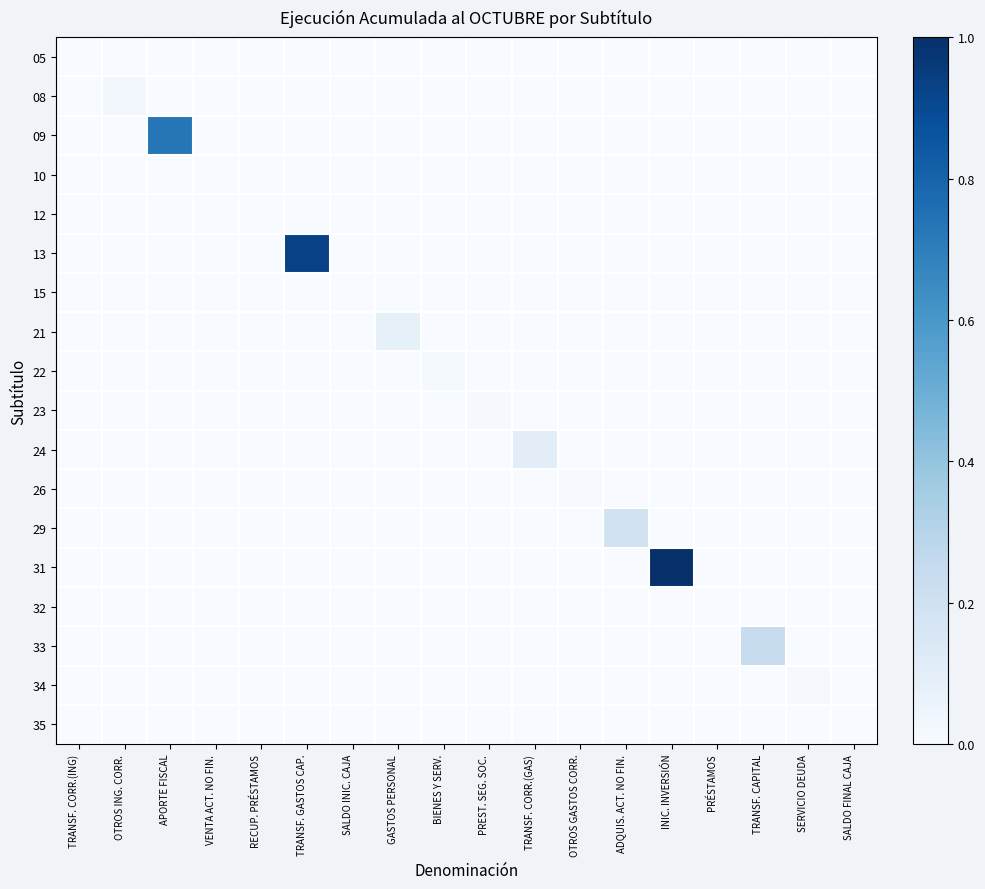

Reading left to right, what are all the values shown in this chart?

05: TRANSF. CORR.(ING)=0.0	OTROS ING. CORR.=0.0	APORTE FISCAL=0.0	VENTA ACT. NO FIN.=0.0	RECUP. PRÉSTAMOS=0.0	TRANSF. GASTOS CAP.=0.0	SALDO INIC. CAJA=0.0	GASTOS PERSONAL=0.0	BIENES Y SERV.=0.0	PREST. SEG. SOC.=0.0	TRANSF. CORR.(GAS)=0.0	OTROS GASTOS CORR.=0.0	ADQUIS. ACT. NO FIN.=0.0	INIC. INVERSIÓN=0.0	PRÉSTAMOS=0.0	TRANSF. CAPITAL=0.0	SERVICIO DEUDA=0.0	SALDO FINAL CAJA=0.0
08: TRANSF. CORR.(ING)=0.0	OTROS ING. CORR.=0.0	APORTE FISCAL=0.0	VENTA ACT. NO FIN.=0.0	RECUP. PRÉSTAMOS=0.0	TRANSF. GASTOS CAP.=0.0	SALDO INIC. CAJA=0.0	GASTOS PERSONAL=0.0	BIENES Y SERV.=0.0	PREST. SEG. SOC.=0.0	TRANSF. CORR.(GAS)=0.0	OTROS GASTOS CORR.=0.0	ADQUIS. ACT. NO FIN.=0.0	INIC. INVERSIÓN=0.0	PRÉSTAMOS=0.0	TRANSF. CAPITAL=0.0	SERVICIO DEUDA=0.0	SALDO FINAL CAJA=0.0
09: TRANSF. CORR.(ING)=0.0	OTROS ING. CORR.=0.0	APORTE FISCAL=0.7	VENTA ACT. NO FIN.=0.0	RECUP. PRÉSTAMOS=0.0	TRANSF. GASTOS CAP.=0.0	SALDO INIC. CAJA=0.0	GASTOS PERSONAL=0.0	BIENES Y SERV.=0.0	PREST. SEG. SOC.=0.0	TRANSF. CORR.(GAS)=0.0	OTROS GASTOS CORR.=0.0	ADQUIS. ACT. NO FIN.=0.0	INIC. INVERSIÓN=0.0	PRÉSTAMOS=0.0	TRANSF. CAPITAL=0.0	SERVICIO DEUDA=0.0	SALDO FINAL CAJA=0.0
10: TRANSF. CORR.(ING)=0.0	OTROS ING. CORR.=0.0	APORTE FISCAL=0.0	VENTA ACT. NO FIN.=0.0	RECUP. PRÉSTAMOS=0.0	TRANSF. GASTOS CAP.=0.0	SALDO INIC. CAJA=0.0	GASTOS PERSONAL=0.0	BIENES Y SERV.=0.0	PREST. SEG. SOC.=0.0	TRANSF. CORR.(GAS)=0.0	OTROS GASTOS CORR.=0.0	ADQUIS. ACT. NO FIN.=0.0	INIC. INVERSIÓN=0.0	PRÉSTAMOS=0.0	TRANSF. CAPITAL=0.0	SERVICIO DEUDA=0.0	SALDO FINAL CAJA=0.0
12: TRANSF. CORR.(ING)=0.0	OTROS ING. CORR.=0.0	APORTE FISCAL=0.0	VENTA ACT. NO FIN.=0.0	RECUP. PRÉSTAMOS=0.0	TRANSF. GASTOS CAP.=0.0	SALDO INIC. CAJA=0.0	GASTOS PERSONAL=0.0	BIENES Y SERV.=0.0	PREST. SEG. SOC.=0.0	TRANSF. CORR.(GAS)=0.0	OTROS GASTOS CORR.=0.0	ADQUIS. ACT. NO FIN.=0.0	INIC. INVERSIÓN=0.0	PRÉSTAMOS=0.0	TRANSF. CAPITAL=0.0	SERVICIO DEUDA=0.0	SALDO FINAL CAJA=0.0
13: TRANSF. CORR.(ING)=0.0	OTROS ING. CORR.=0.0	APORTE FISCAL=0.0	VENTA ACT. NO FIN.=0.0	RECUP. PRÉSTAMOS=0.0	TRANSF. GASTOS CAP.=0.9	SALDO INIC. CAJA=0.0	GASTOS PERSONAL=0.0	BIENES Y SERV.=0.0	PREST. SEG. SOC.=0.0	TRANSF. CORR.(GAS)=0.0	OTROS GASTOS CORR.=0.0	ADQUIS. ACT. NO FIN.=0.0	INIC. INVERSIÓN=0.0	PRÉSTAMOS=0.0	TRANSF. CAPITAL=0.0	SERVICIO DEUDA=0.0	SALDO FINAL CAJA=0.0
15: TRANSF. CORR.(ING)=0.0	OTROS ING. CORR.=0.0	APORTE FISCAL=0.0	VENTA ACT. NO FIN.=0.0	RECUP. PRÉSTAMOS=0.0	TRANSF. GASTOS CAP.=0.0	SALDO INIC. CAJA=0.0	GASTOS PERSONAL=0.0	BIENES Y SERV.=0.0	PREST. SEG. SOC.=0.0	TRANSF. CORR.(GAS)=0.0	OTROS GASTOS CORR.=0.0	ADQUIS. ACT. NO FIN.=0.0	INIC. INVERSIÓN=0.0	PRÉSTAMOS=0.0	TRANSF. CAPITAL=0.0	SERVICIO DEUDA=0.0	SALDO FINAL CAJA=0.0
21: TRANSF. CORR.(ING)=0.0	OTROS ING. CORR.=0.0	APORTE FISCAL=0.0	VENTA ACT. NO FIN.=0.0	RECUP. PRÉSTAMOS=0.0	TRANSF. GASTOS CAP.=0.0	SALDO INIC. CAJA=0.0	GASTOS PERSONAL=0.1	BIENES Y SERV.=0.0	PREST. SEG. SOC.=0.0	TRANSF. CORR.(GAS)=0.0	OTROS GASTOS CORR.=0.0	ADQUIS. ACT. NO FIN.=0.0	INIC. INVERSIÓN=0.0	PRÉSTAMOS=0.0	TRANSF. CAPITAL=0.0	SERVICIO DEUDA=0.0	SALDO FINAL CAJA=0.0
22: TRANSF. CORR.(ING)=0.0	OTROS ING. CORR.=0.0	APORTE FISCAL=0.0	VENTA ACT. NO FIN.=0.0	RECUP. PRÉSTAMOS=0.0	TRANSF. GASTOS CAP.=0.0	SALDO INIC. CAJA=0.0	GASTOS PERSONAL=0.0	BIENES Y SERV.=0.0	PREST. SEG. SOC.=0.0	TRANSF. CORR.(GAS)=0.0	OTROS GASTOS CORR.=0.0	ADQUIS. ACT. NO FIN.=0.0	INIC. INVERSIÓN=0.0	PRÉSTAMOS=0.0	TRANSF. CAPITAL=0.0	SERVICIO DEUDA=0.0	SALDO FINAL CAJA=0.0
23: TRANSF. CORR.(ING)=0.0	OTROS ING. CORR.=0.0	APORTE FISCAL=0.0	VENTA ACT. NO FIN.=0.0	RECUP. PRÉSTAMOS=0.0	TRANSF. GASTOS CAP.=0.0	SALDO INIC. CAJA=0.0	GASTOS PERSONAL=0.0	BIENES Y SERV.=0.0	PREST. SEG. SOC.=0.0	TRANSF. CORR.(GAS)=0.0	OTROS GASTOS CORR.=0.0	ADQUIS. ACT. NO FIN.=0.0	INIC. INVERSIÓN=0.0	PRÉSTAMOS=0.0	TRANSF. CAPITAL=0.0	SERVICIO DEUDA=0.0	SALDO FINAL CAJA=0.0
24: TRANSF. CORR.(ING)=0.0	OTROS ING. CORR.=0.0	APORTE FISCAL=0.0	VENTA ACT. NO FIN.=0.0	RECUP. PRÉSTAMOS=0.0	TRANSF. GASTOS CAP.=0.0	SALDO INIC. CAJA=0.0	GASTOS PERSONAL=0.0	BIENES Y SERV.=0.0	PREST. SEG. SOC.=0.0	TRANSF. CORR.(GAS)=0.1	OTROS GASTOS CORR.=0.0	ADQUIS. ACT. NO FIN.=0.0	INIC. INVERSIÓN=0.0	PRÉSTAMOS=0.0	TRANSF. CAPITAL=0.0	SERVICIO DEUDA=0.0	SALDO FINAL CAJA=0.0
26: TRANSF. CORR.(ING)=0.0	OTROS ING. CORR.=0.0	APORTE FISCAL=0.0	VENTA ACT. NO FIN.=0.0	RECUP. PRÉSTAMOS=0.0	TRANSF. GASTOS CAP.=0.0	SALDO INIC. CAJA=0.0	GASTOS PERSONAL=0.0	BIENES Y SERV.=0.0	PREST. SEG. SOC.=0.0	TRANSF. CORR.(GAS)=0.0	OTROS GASTOS CORR.=0.0	ADQUIS. ACT. NO FIN.=0.0	INIC. INVERSIÓN=0.0	PRÉSTAMOS=0.0	TRANSF. CAPITAL=0.0	SERVICIO DEUDA=0.0	SALDO FINAL CAJA=0.0
29: TRANSF. CORR.(ING)=0.0	OTROS ING. CORR.=0.0	APORTE FISCAL=0.0	VENTA ACT. NO FIN.=0.0	RECUP. PRÉSTAMOS=0.0	TRANSF. GASTOS CAP.=0.0	SALDO INIC. CAJA=0.0	GASTOS PERSONAL=0.0	BIENES Y SERV.=0.0	PREST. SEG. SOC.=0.0	TRANSF. CORR.(GAS)=0.0	OTROS GASTOS CORR.=0.0	ADQUIS. ACT. NO FIN.=0.2	INIC. INVERSIÓN=0.0	PRÉSTAMOS=0.0	TRANSF. CAPITAL=0.0	SERVICIO DEUDA=0.0	SALDO FINAL CAJA=0.0
31: TRANSF. CORR.(ING)=0.0	OTROS ING. CORR.=0.0	APORTE FISCAL=0.0	VENTA ACT. NO FIN.=0.0	RECUP. PRÉSTAMOS=0.0	TRANSF. GASTOS CAP.=0.0	SALDO INIC. CAJA=0.0	GASTOS PERSONAL=0.0	BIENES Y SERV.=0.0	PREST. SEG. SOC.=0.0	TRANSF. CORR.(GAS)=0.0	OTROS GASTOS CORR.=0.0	ADQUIS. ACT. NO FIN.=0.0	INIC. INVERSIÓN=1.0	PRÉSTAMOS=0.0	TRANSF. CAPITAL=0.0	SERVICIO DEUDA=0.0	SALDO FINAL CAJA=0.0
32: TRANSF. CORR.(ING)=0.0	OTROS ING. CORR.=0.0	APORTE FISCAL=0.0	VENTA ACT. NO FIN.=0.0	RECUP. PRÉSTAMOS=0.0	TRANSF. GASTOS CAP.=0.0	SALDO INIC. CAJA=0.0	GASTOS PERSONAL=0.0	BIENES Y SERV.=0.0	PREST. SEG. SOC.=0.0	TRANSF. CORR.(GAS)=0.0	OTROS GASTOS CORR.=0.0	ADQUIS. ACT. NO FIN.=0.0	INIC. INVERSIÓN=0.0	PRÉSTAMOS=-0.0	TRANSF. CAPITAL=0.0	SERVICIO DEUDA=0.0	SALDO FINAL CAJA=0.0
33: TRANSF. CORR.(ING)=0.0	OTROS ING. CORR.=0.0	APORTE FISCAL=0.0	VENTA ACT. NO FIN.=0.0	RECUP. PRÉSTAMOS=0.0	TRANSF. GASTOS CAP.=0.0	SALDO INIC. CAJA=0.0	GASTOS PERSONAL=0.0	BIENES Y SERV.=0.0	PREST. SEG. SOC.=0.0	TRANSF. CORR.(GAS)=0.0	OTROS GASTOS CORR.=0.0	ADQUIS. ACT. NO FIN.=0.0	INIC. INVERSIÓN=0.0	PRÉSTAMOS=0.0	TRANSF. CAPITAL=0.2	SERVICIO DEUDA=0.0	SALDO FINAL CAJA=0.0
34: TRANSF. CORR.(ING)=0.0	OTROS ING. CORR.=0.0	APORTE FISCAL=0.0	VENTA ACT. NO FIN.=0.0	RECUP. PRÉSTAMOS=0.0	TRANSF. GASTOS CAP.=0.0	SALDO INIC. CAJA=0.0	GASTOS PERSONAL=0.0	BIENES Y SERV.=0.0	PREST. SEG. SOC.=0.0	TRANSF. CORR.(GAS)=0.0	OTROS GASTOS CORR.=0.0	ADQUIS. ACT. NO FIN.=0.0	INIC. INVERSIÓN=0.0	PRÉSTAMOS=0.0	TRANSF. CAPITAL=0.0	SERVICIO DEUDA=0.0	SALDO FINAL CAJA=0.0
35: TRANSF. CORR.(ING)=0.0	OTROS ING. CORR.=0.0	APORTE FISCAL=0.0	VENTA ACT. NO FIN.=0.0	RECUP. PRÉSTAMOS=0.0	TRANSF. GASTOS CAP.=0.0	SALDO INIC. CAJA=0.0	GASTOS PERSONAL=0.0	BIENES Y SERV.=0.0	PREST. SEG. SOC.=0.0	TRANSF. CORR.(GAS)=0.0	OTROS GASTOS CORR.=0.0	ADQUIS. ACT. NO FIN.=0.0	INIC. INVERSIÓN=0.0	PRÉSTAMOS=0.0	TRANSF. CAPITAL=0.0	SERVICIO DEUDA=0.0	SALDO FINAL CAJA=0.0